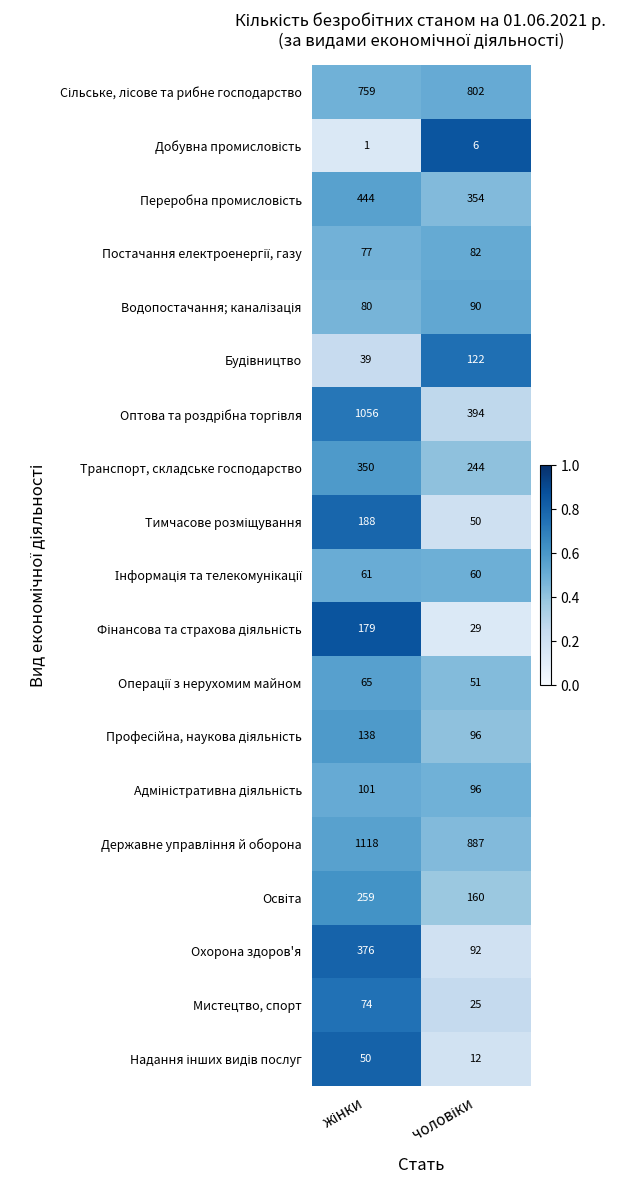

How many series are shown in this chart?

19